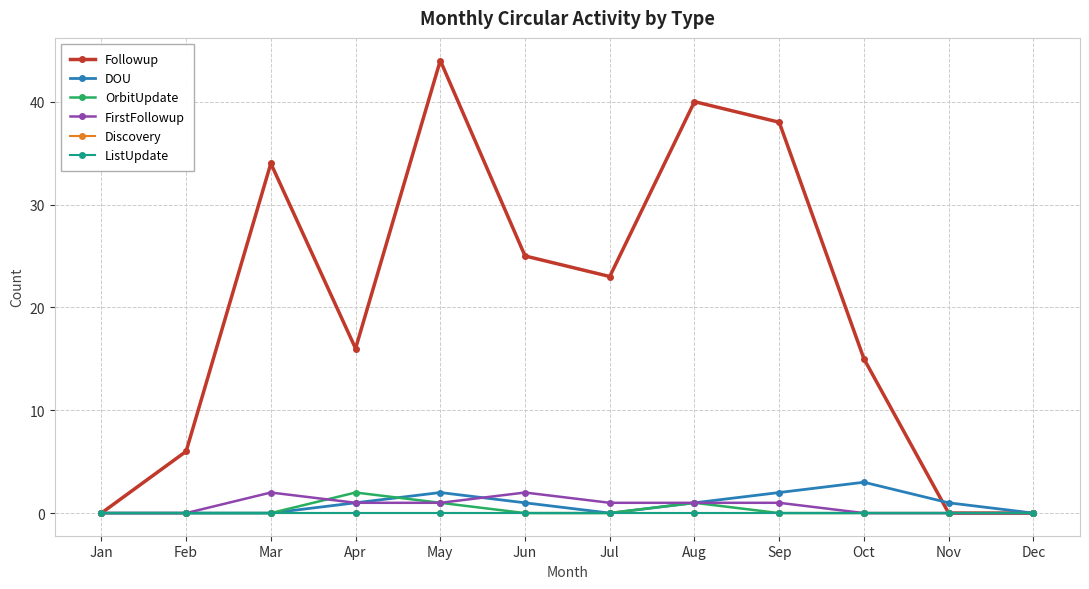

Is this an area chart (filled region under the line)?

No